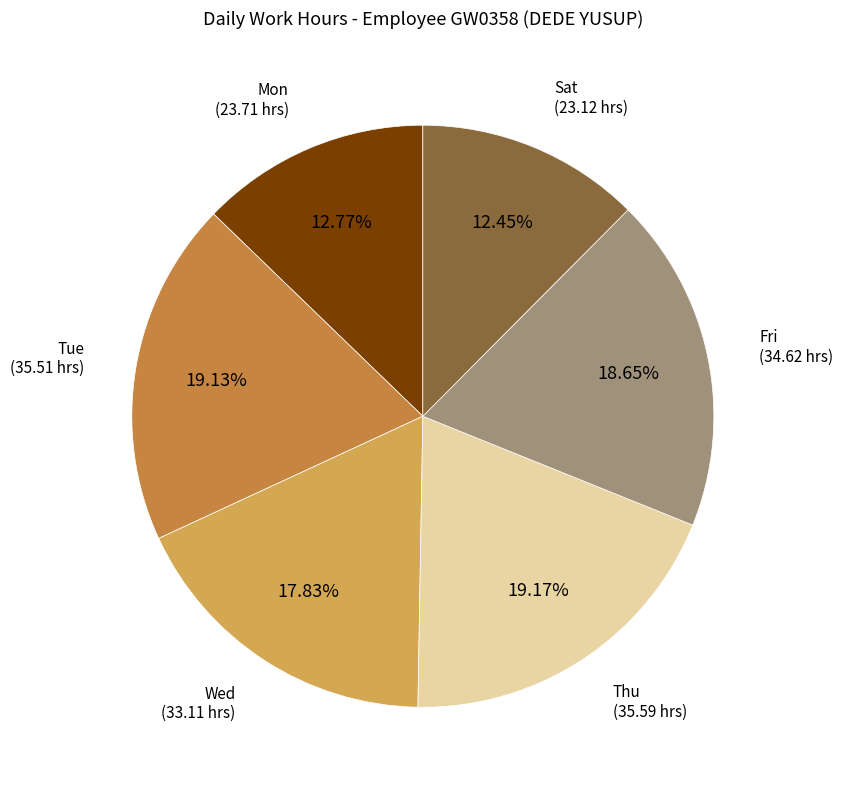

Is there any slice that represents more than half of the pie?

No